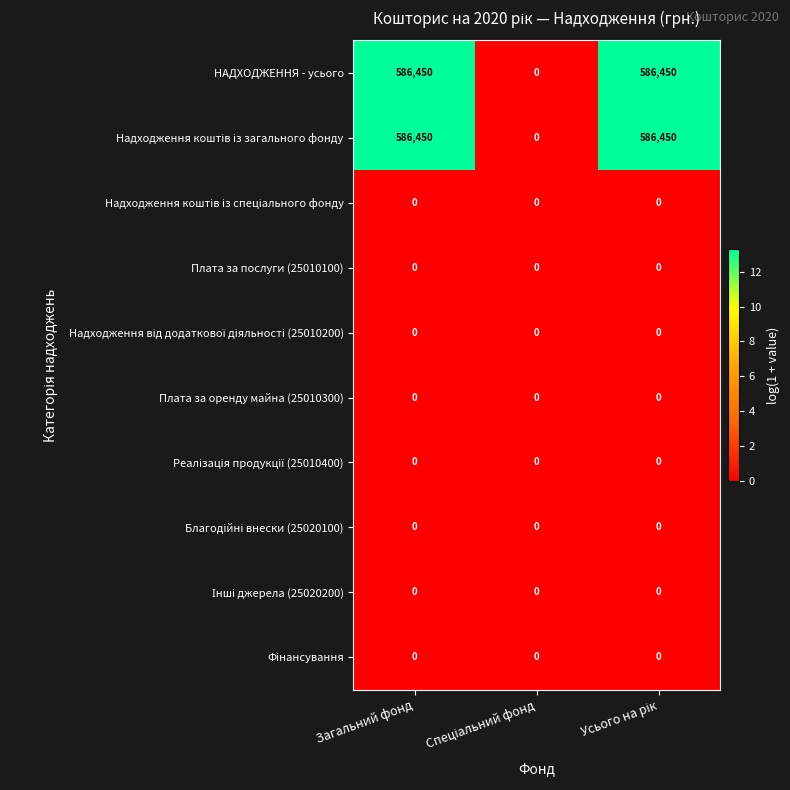

What is the spread (max minus min) of values at Загальний фонд?

586450